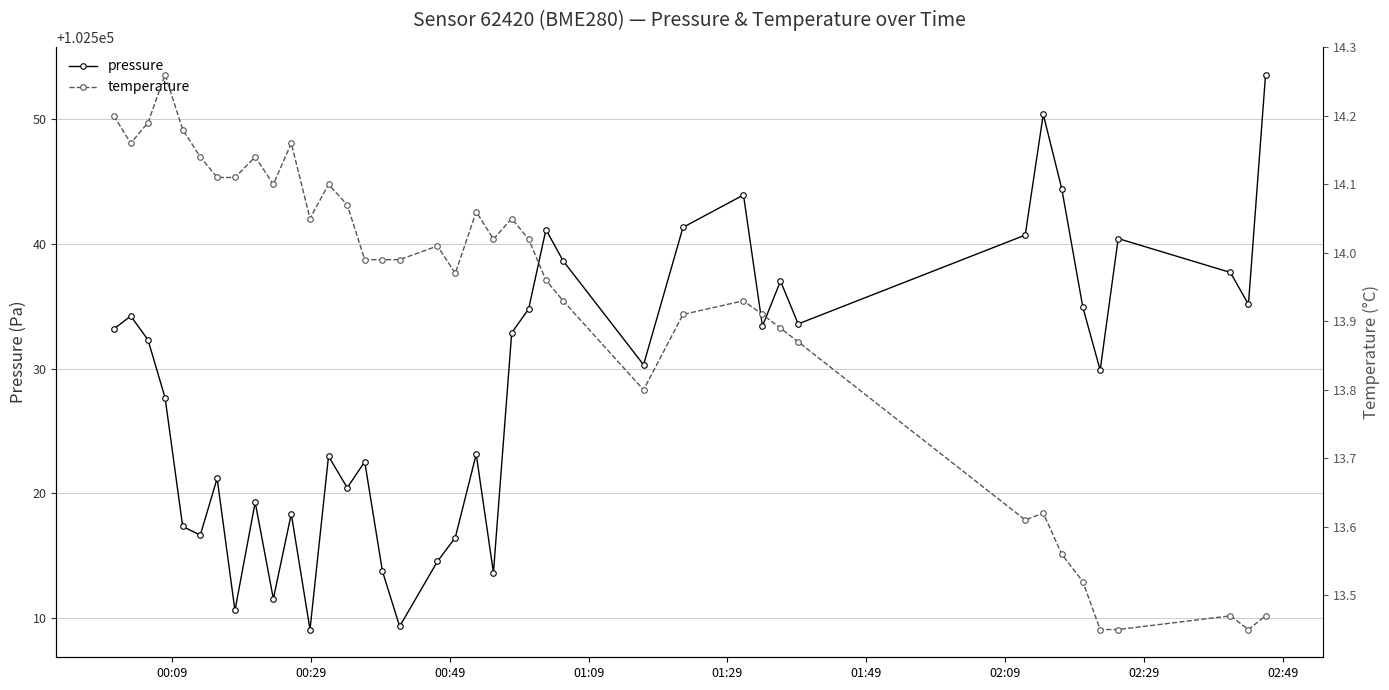

True or false: temperature and pressure cross at least once.

False